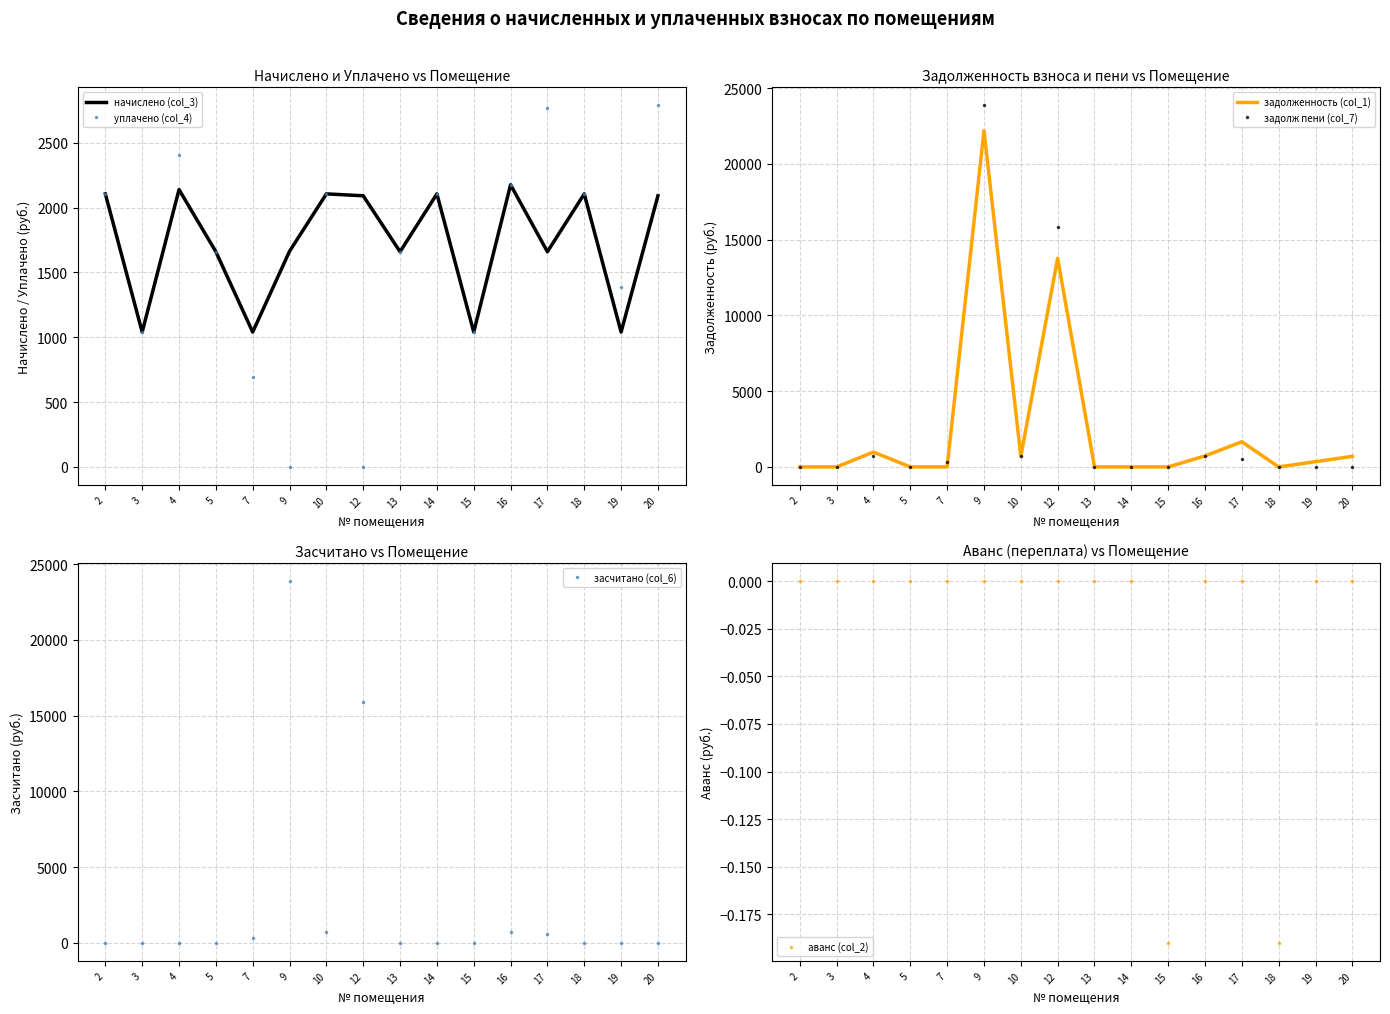

Reading left to right, extract all data points from this chart.

начислено (col_3): 2=2105.3	3=1039.7	4=2138.5	5=1659.2	7=1039.7	9=1662.8	10=2105.3	12=2090.5	13=1659.2	14=2105.3	15=1039.7	16=2175.3	17=1659.2	18=2105.3	19=1039.7	20=2090.5
уплачено (col_4): 2=2105.3	3=1039.7	4=2404.2	5=1659.2	7=693.2	9=0.0	10=2105.3	12=0.0	13=1659.2	14=2105.3	15=1039.5	16=2175.3	17=2765.2	18=2105.1	19=1386.3	20=2787.4
задолженность (col_1): 2=0.0	3=0.0	4=978.5	5=0.0	7=0.0	9=22198.0	10=701.8	12=13773.0	13=0.0	14=0.0	15=0.0	16=725.1	17=1659.2	18=0.0	19=346.6	20=696.8
задолж пени (col_7): 2=0.0	3=0.0	4=712.8	5=0.0	7=346.6	9=23860.8	10=701.8	12=15863.6	13=0.0	14=0.0	15=0.0	16=725.1	17=553.0	18=0.0	19=0.0	20=0.0
засчитано (col_6): 2=0.0	3=0.0	4=0.0	5=0.0	7=346.6	9=23860.8	10=701.8	12=15863.6	13=0.0	14=0.0	15=0.0	16=725.1	17=553.0	18=0.0	19=0.0	20=0.0
аванс (col_2): 2=0.0	3=0.0	4=0.0	5=0.0	7=0.0	9=0.0	10=0.0	12=0.0	13=0.0	14=0.0	15=-0.2	16=0.0	17=0.0	18=-0.2	19=0.0	20=0.0